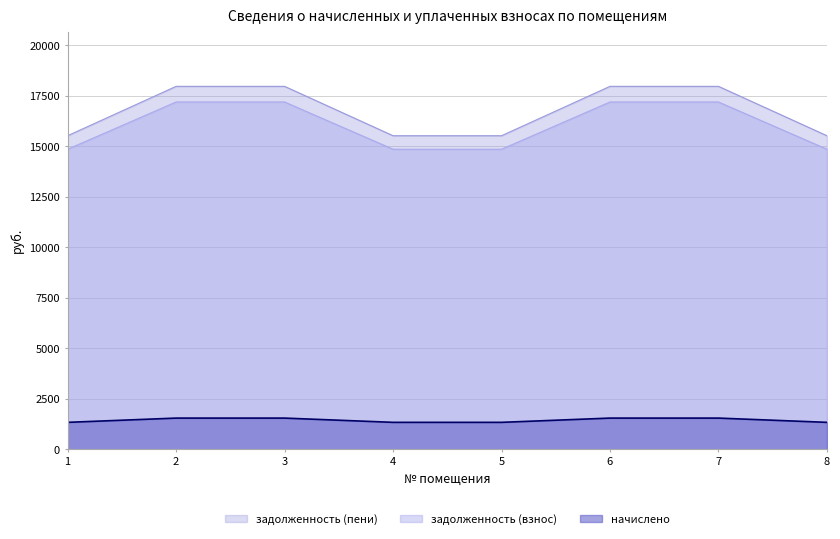

The задолженность (пени) series shows 23806.1 at 5. True or false?

False